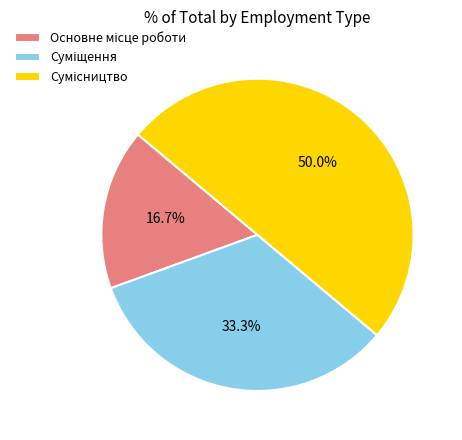

What is the change in value from Основне місце роботи to Сумісництво?

+2